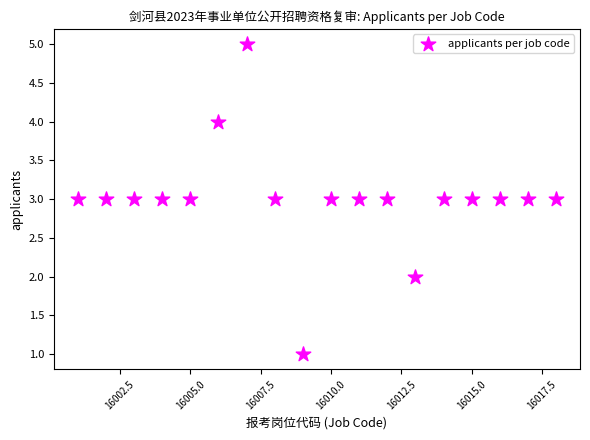

What is the range of Y values (max minus min)?

4